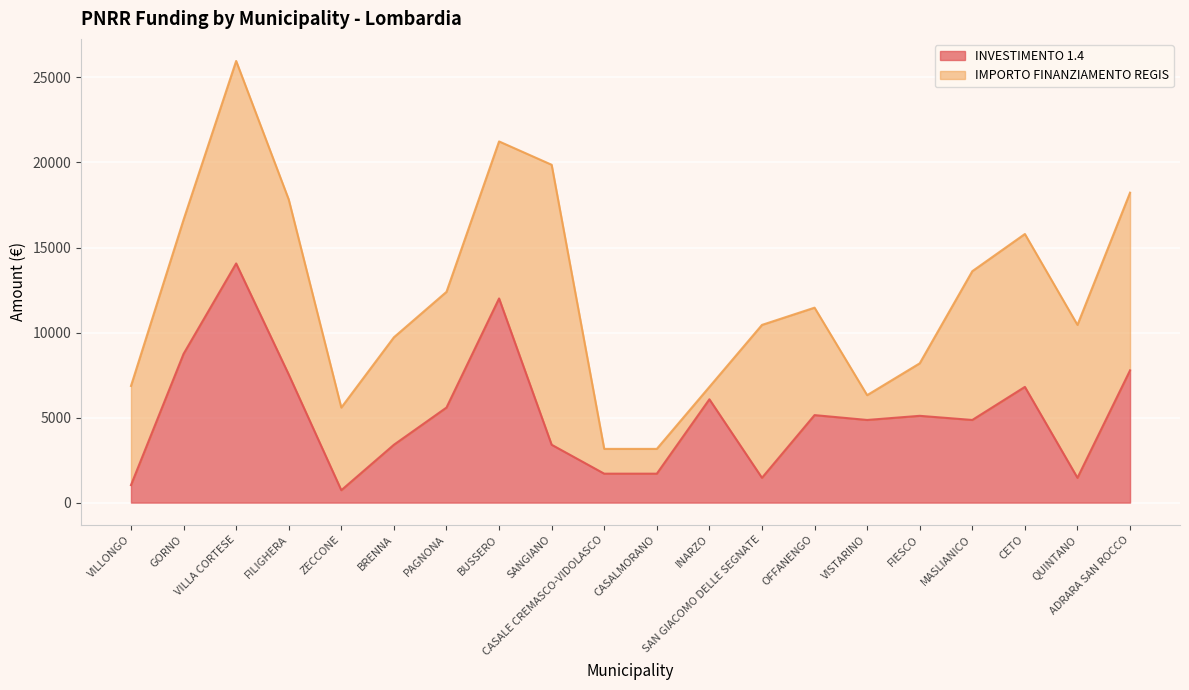

What is the label of the 7th point from the left?

PAGNONA